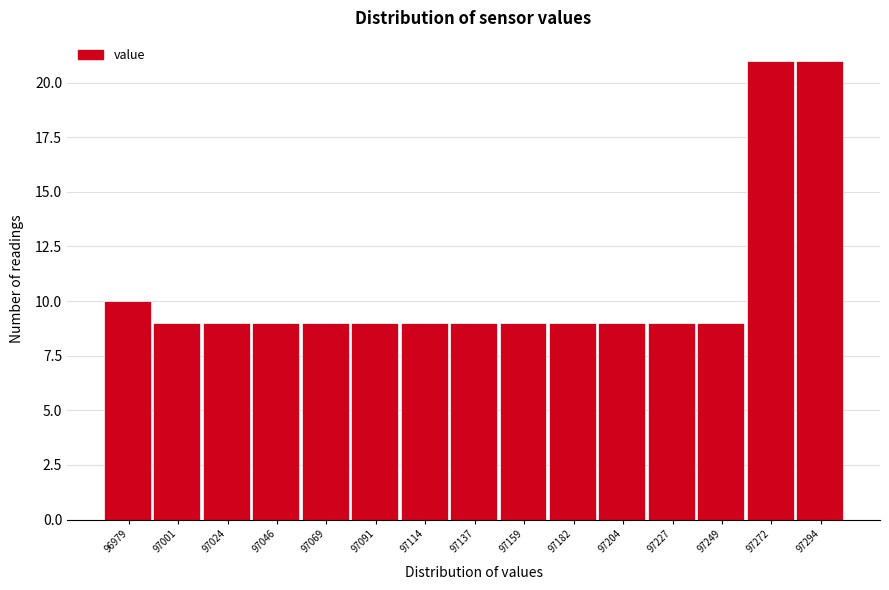

Reading left to right, list every bar in this chart as the range it spans on the x-axis followed by its height. Neither the bar edges nor the heights are printed on the chart, so give them approximately, as read against the axes.

96970 to 96990: 10
96990 to 97015: 9
97015 to 97035: 9
97035 to 97060: 9
97060 to 97080: 9
97080 to 97105: 9
97105 to 97125: 9
97125 to 97150: 9
97150 to 97170: 9
97170 to 97195: 9
97195 to 97215: 9
97215 to 97240: 9
97240 to 97260: 9
97260 to 97285: 21
97285 to 97305: 21